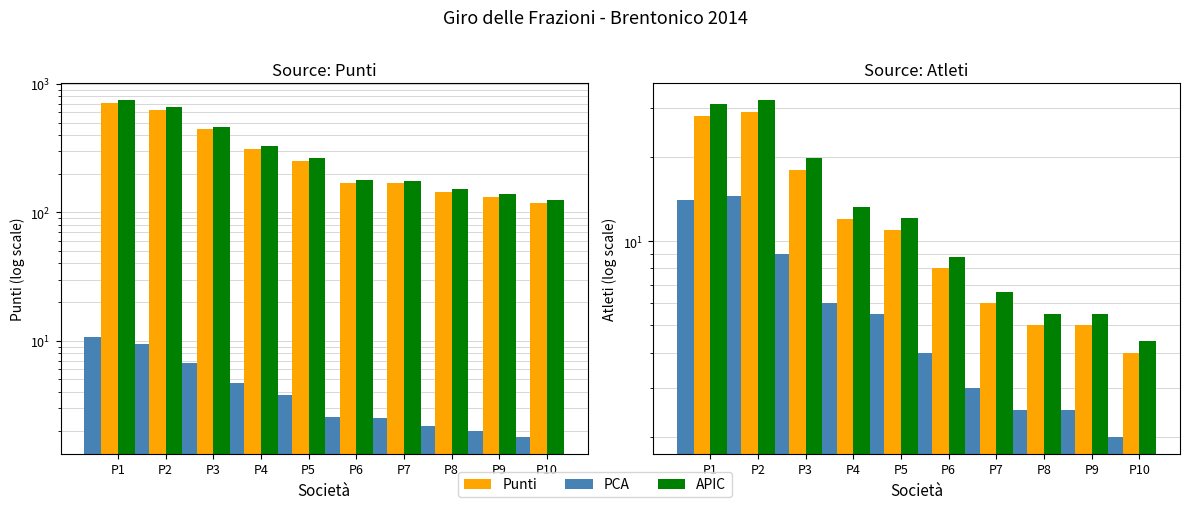

At which label does Atleti reach its peak?

P2